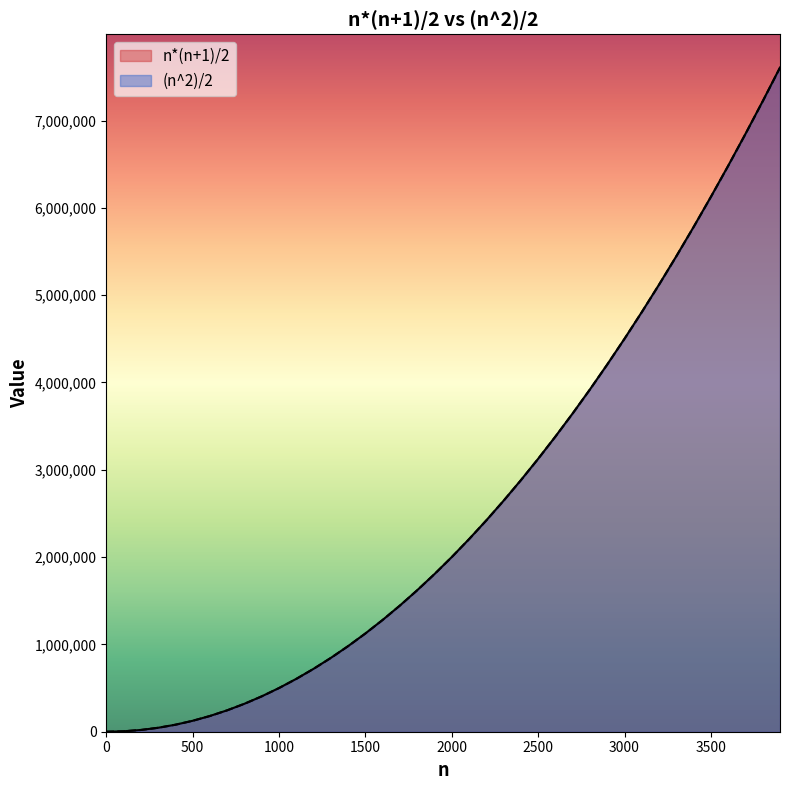

Reading left to right, list all the values displayed in this chart.

n*(n+1)/2: 0	5050	20100	45150	80200	125250	180300	245350	320400	405450	500500	605550	720600	845650	980700	1125750	1280800	1445850	1620900	1805950	2001000	2206050	2421100	2646150	2881200	3126250	3381300	3646350	3921400	4206450	4501500	4806550	5121600	5446650	5781700	6126750	6481800	6846850	7221900	7606950
(n^2)/2: 0	5000	20000	45000	80000	125000	180000	245000	320000	405000	500000	605000	720000	845000	980000	1125000	1280000	1445000	1620000	1805000	2000000	2205000	2420000	2645000	2880000	3125000	3380000	3645000	3920000	4205000	4500000	4805000	5120000	5445000	5780000	6125000	6480000	6845000	7220000	7605000